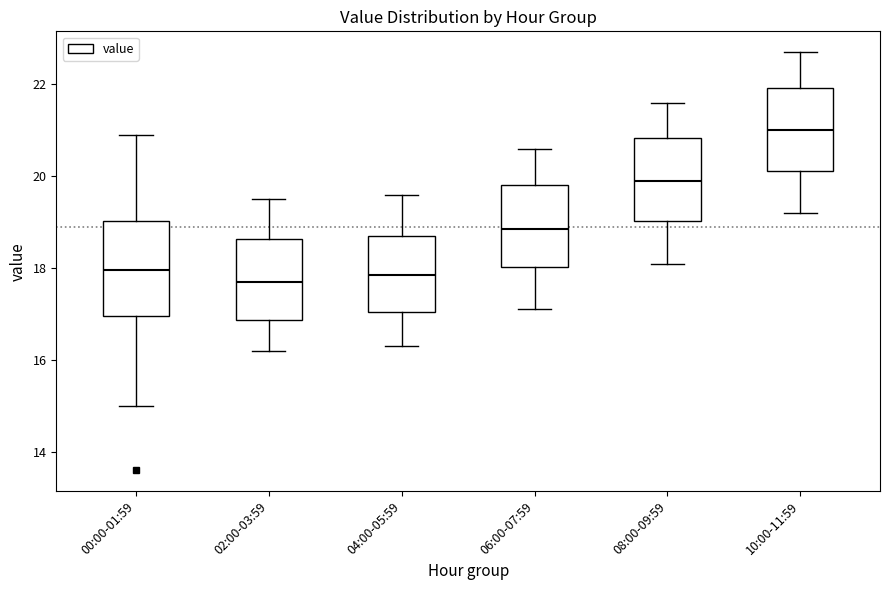

Where does the upper whisker of the box for 06:00-07:59 end on the y-axis? The values are not printed on the chart, so give them approximately, as read against the axis.

20.6